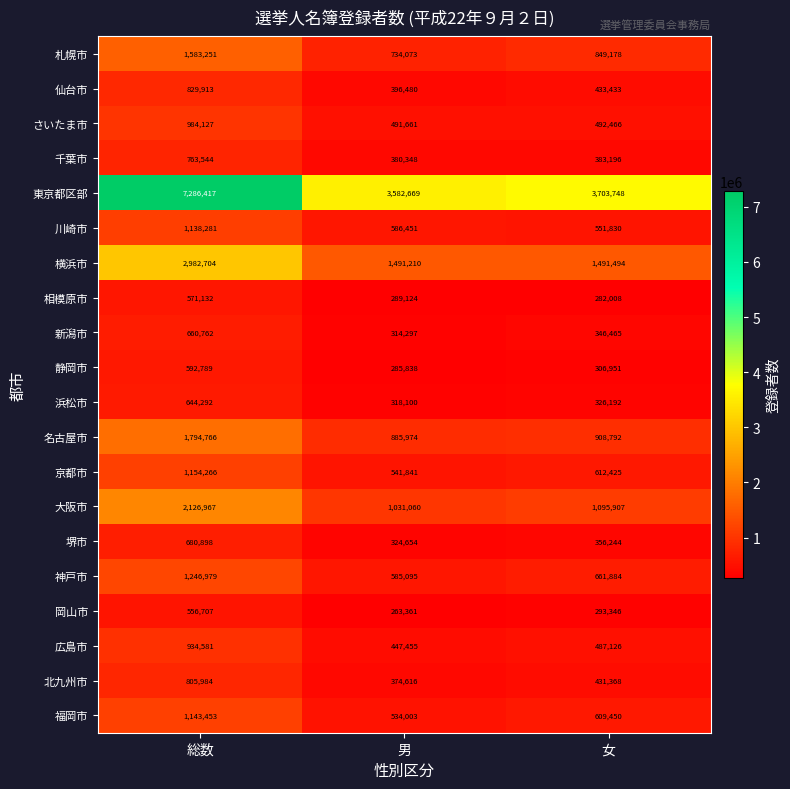

Which series has the largest total across all categories?

東京都区部